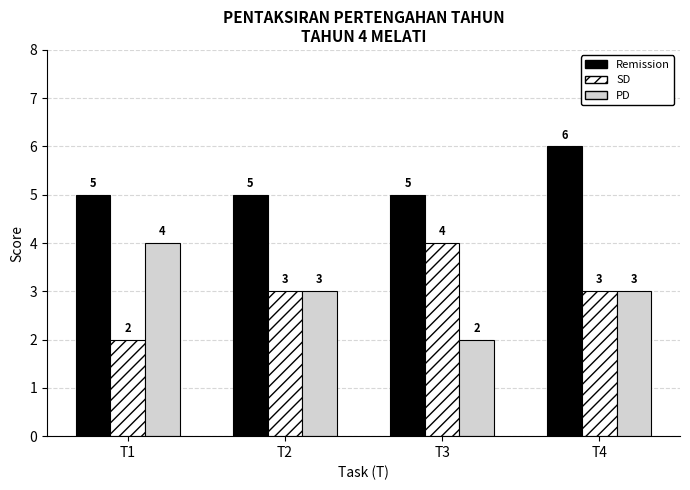

Reading right to left, what are all the values shown in this chart?

Remission: 6	5	5	5
SD: 3	4	3	2
PD: 3	2	3	4